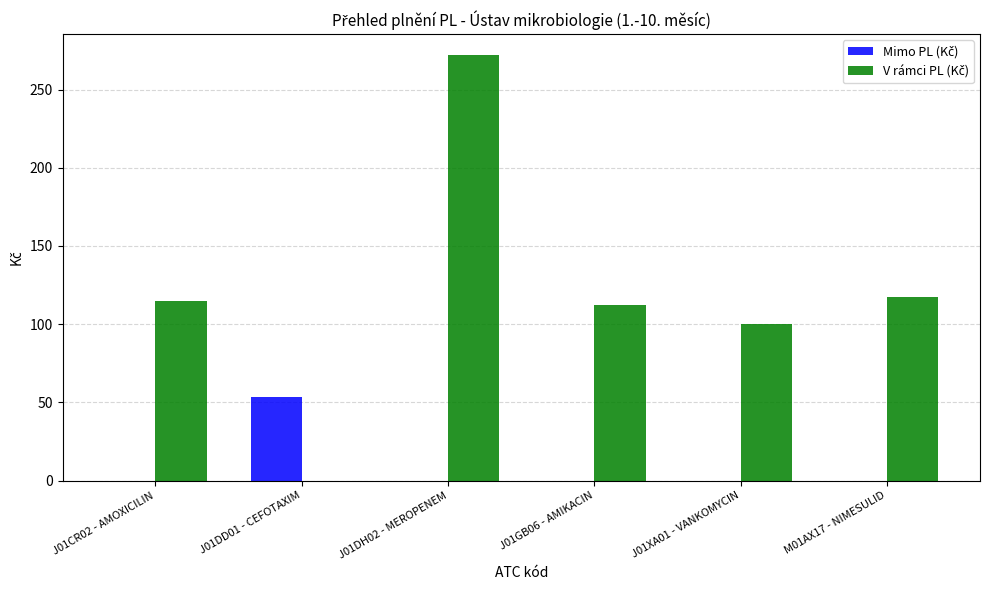

What is the total value across all series at J01DD01 - CEFOTAXIM?

53.2